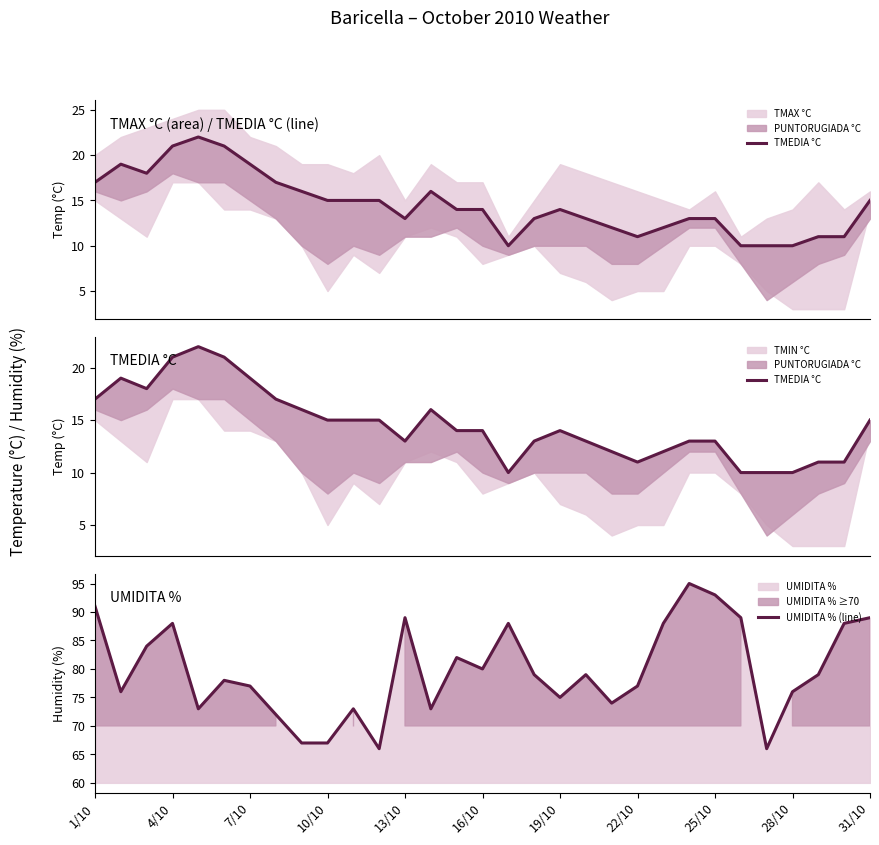

The UMIDITA % (line) series shows 80 at 16/10. True or false?

True